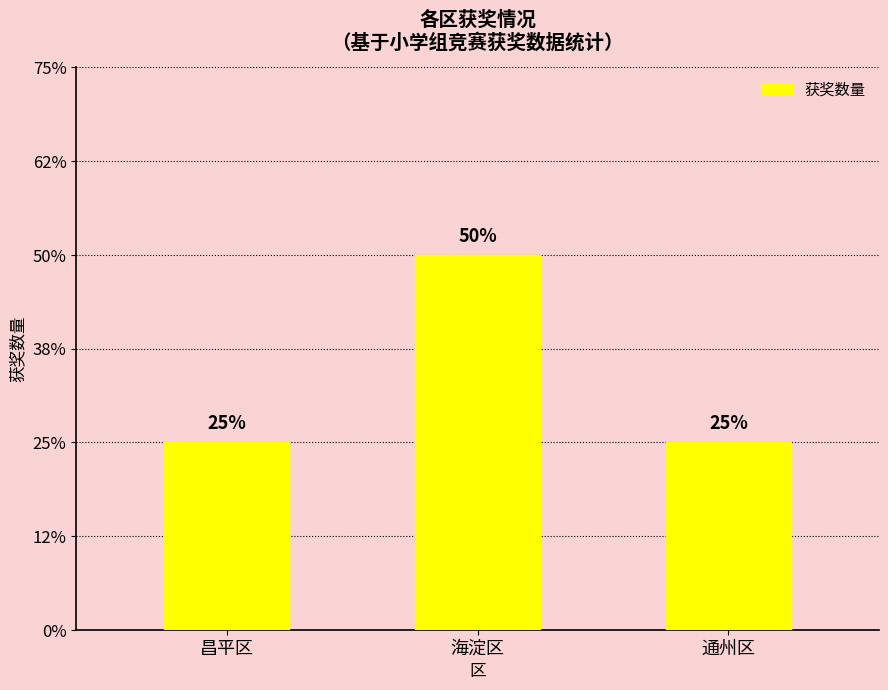

Are the bars horizontal?

No